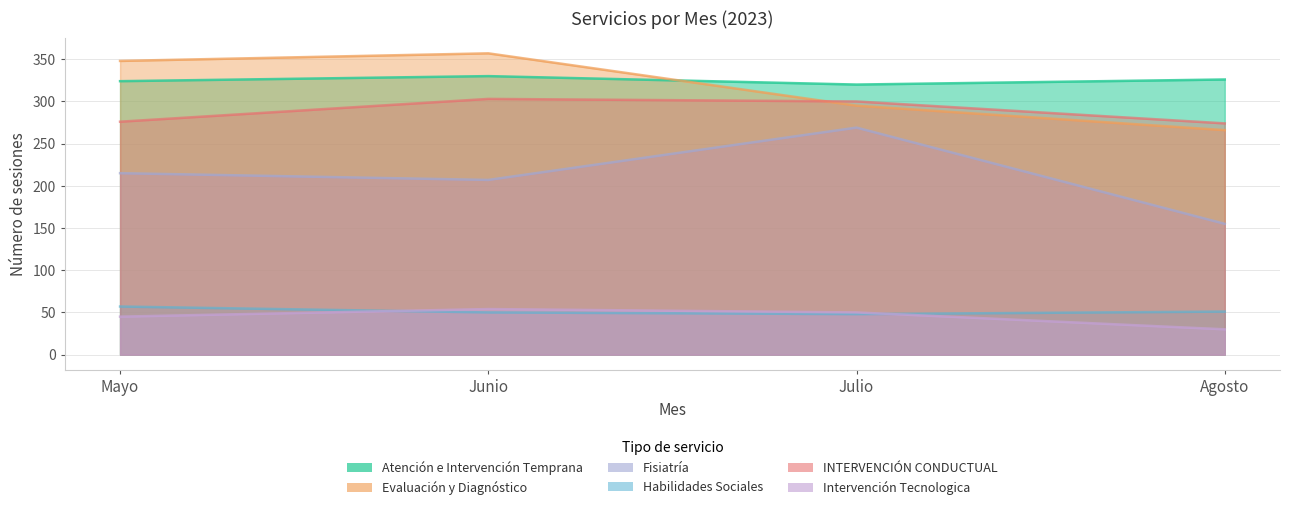

True or false: Fisiatría and Habilidades Sociales intersect in this chart.

False